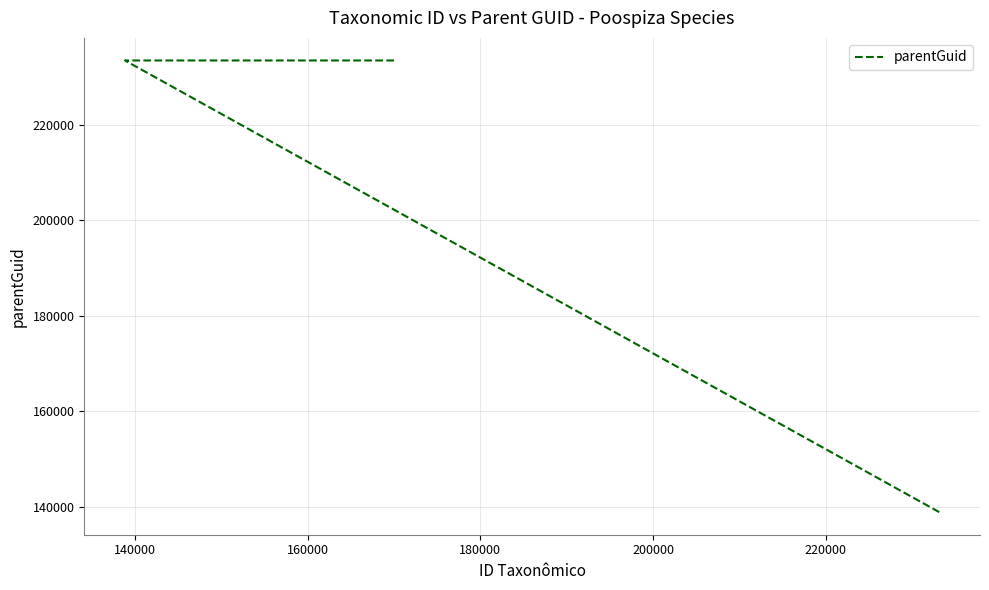

How many values are between 138856 and 233460?

3